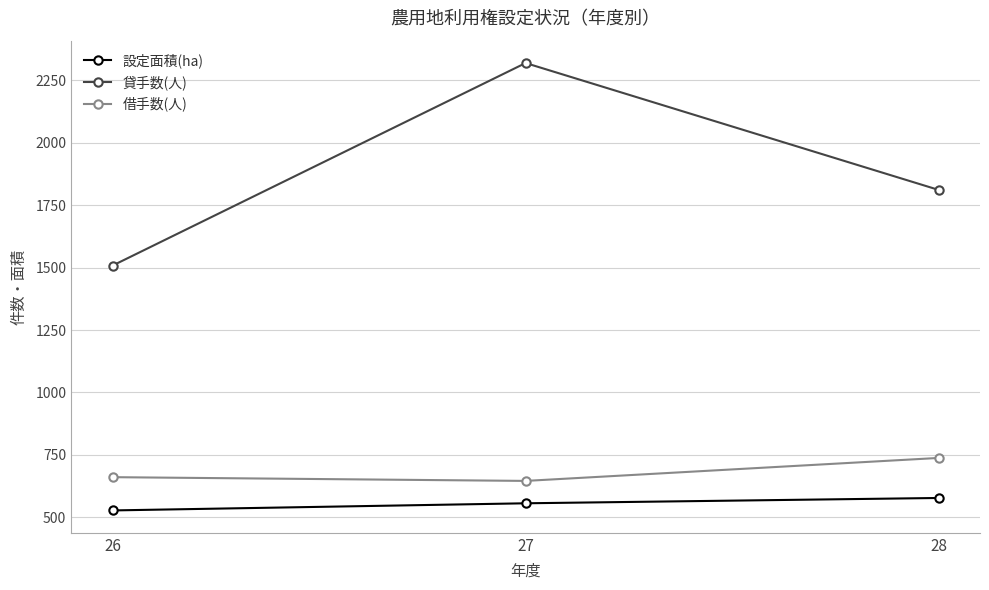

The 借手数(人) series shows 243.5 at 28. True or false?

False